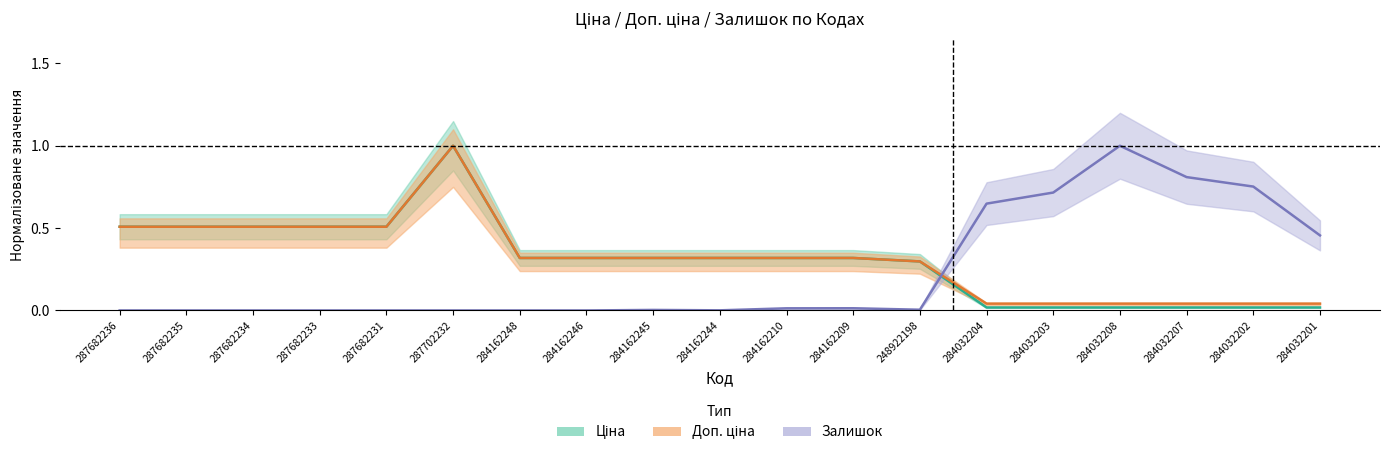

What is the label of the 15th point from the left?

284032203